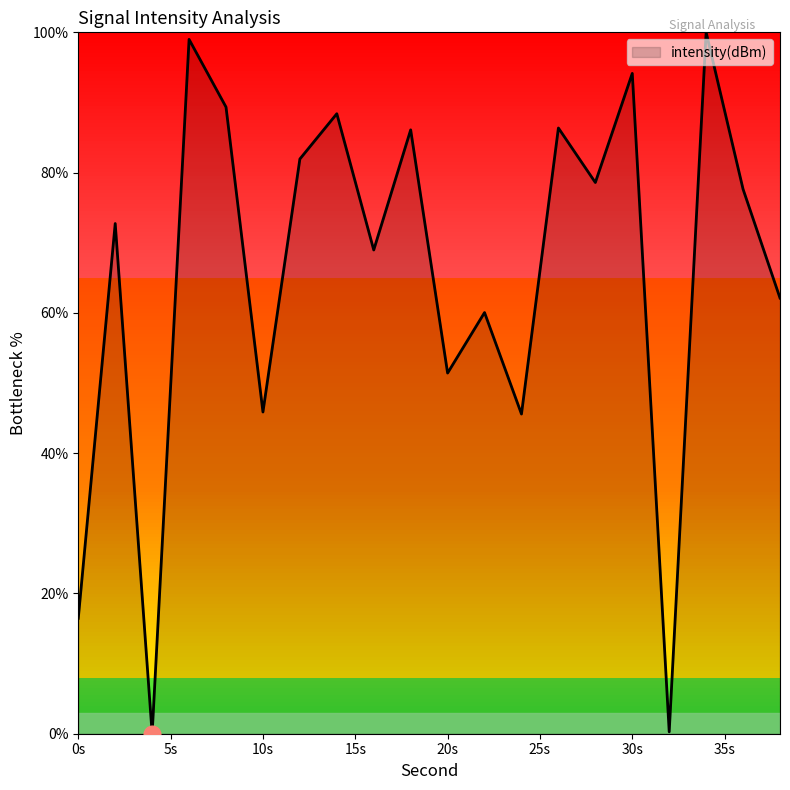

What is the greatest value displayed?

100.0